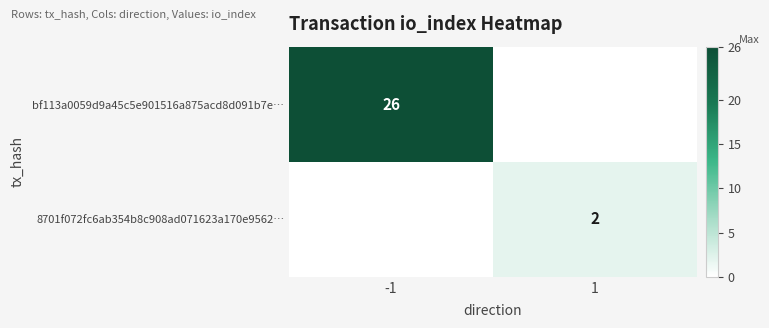

Is it true that 8701f072fc6ab354b8c908ad071623a170e9562… equals 1 at 1?

False